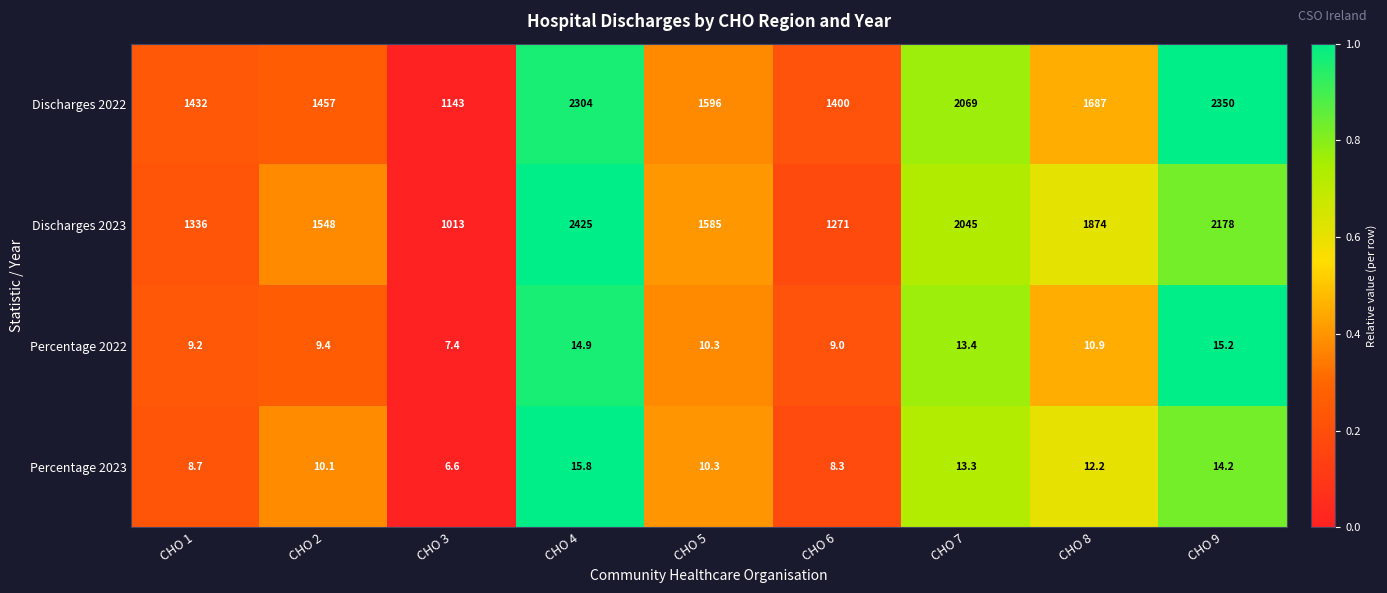

What is the difference between the maximum and second lowest values in the Percentage 2022 series?

6.2